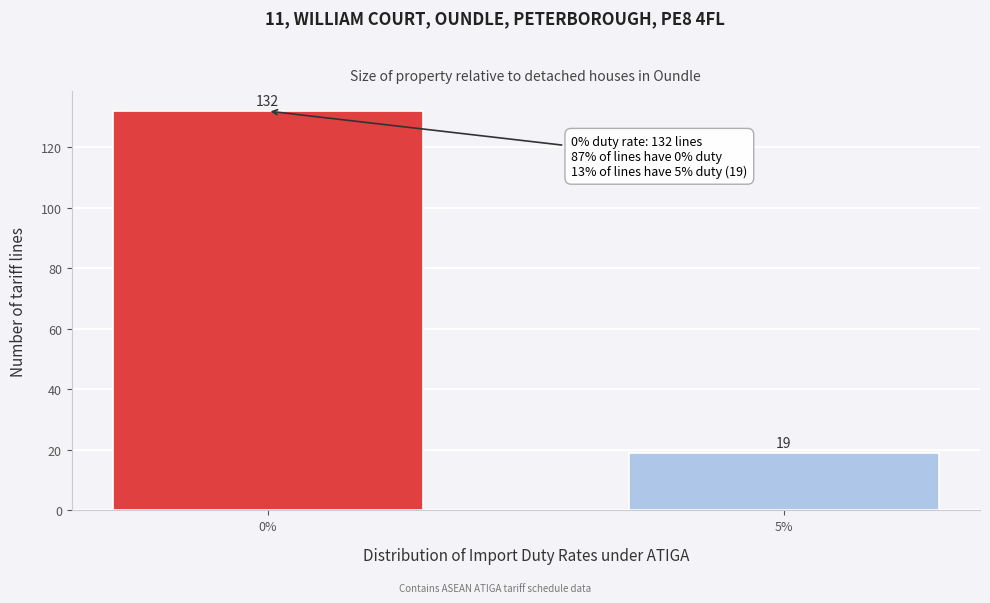

Reading right to left, what are all the values shown in this chart?

19	132